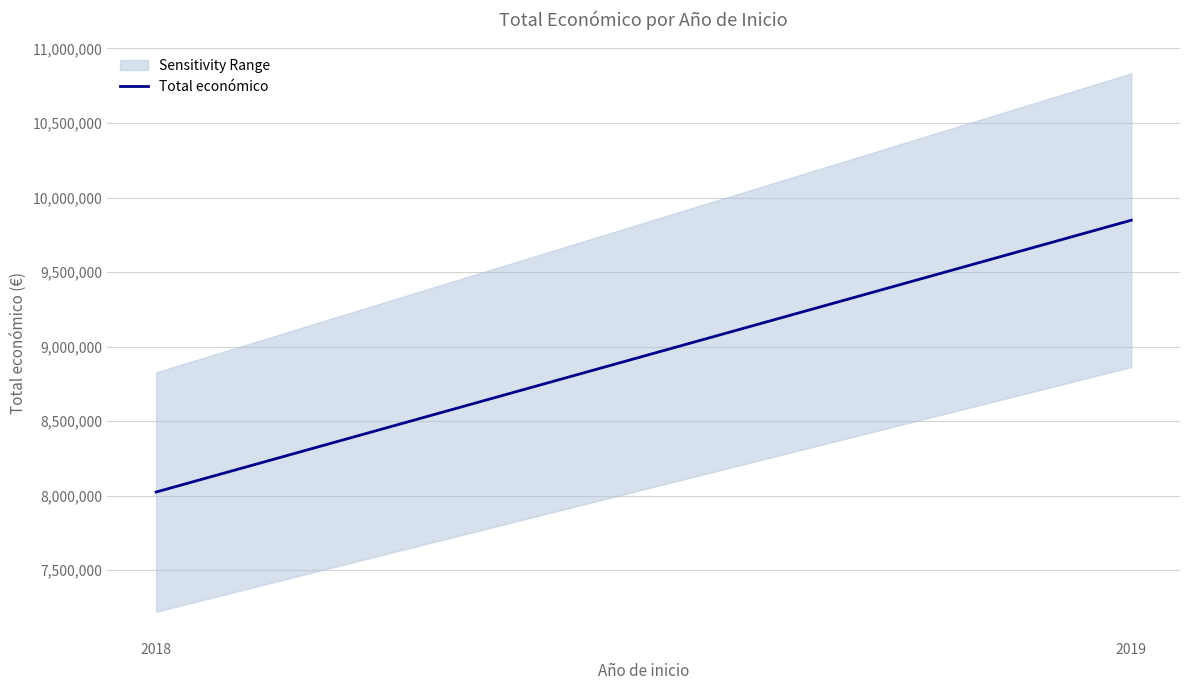

The chart shows a value of 8024913 at 2018. True or false?

True